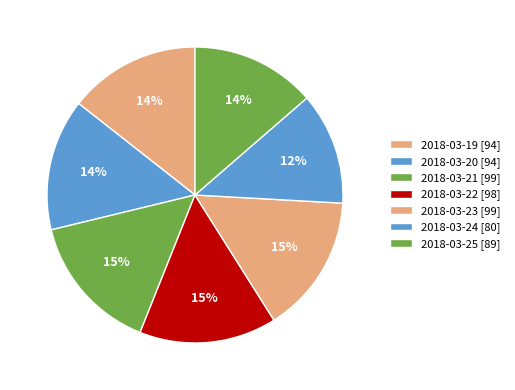

How much of the chart is everything except 2018-03-20?

85.6%